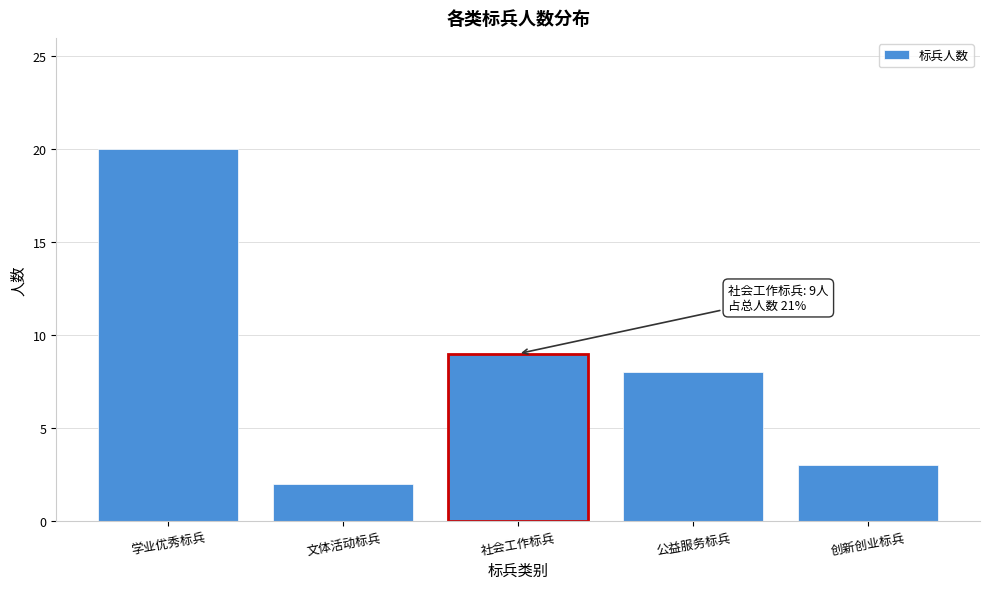

Reading left to right, list all the values displayed in this chart.

学业优秀标兵=20	文体活动标兵=2	社会工作标兵=9	公益服务标兵=8	创新创业标兵=3